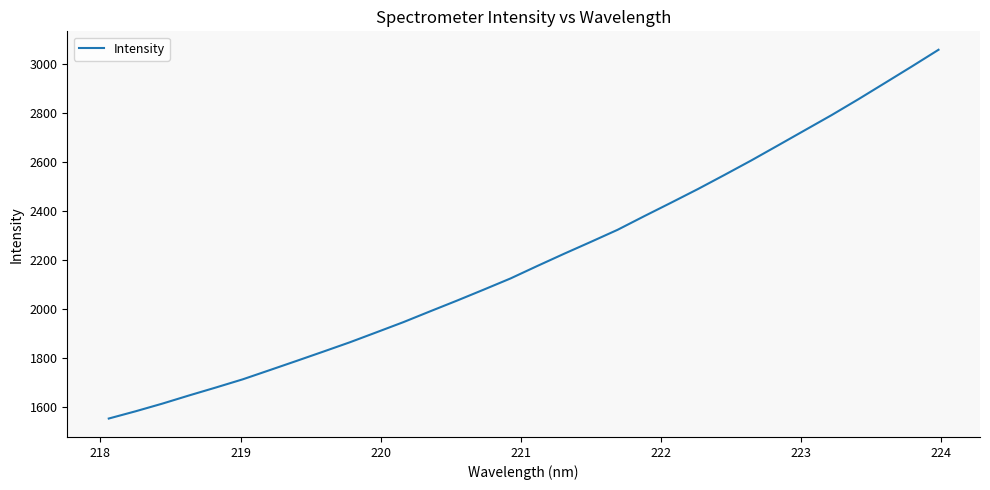

What is the smallest value displayed?

1553.1